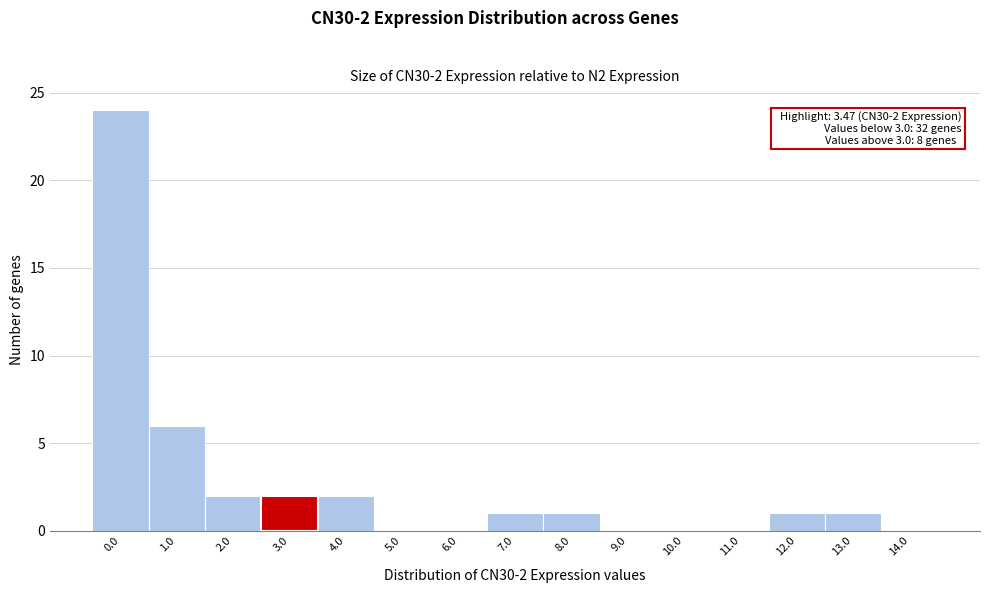

Reading left to right, extract all data points from this chart.

0.0=24	1.0=6	2.0=2	3.0=2	4.0=2	5.0=0	6.0=0	7.0=1	8.0=1	9.0=0	10.0=0	11.0=0	12.0=1	13.0=1	14.0=0